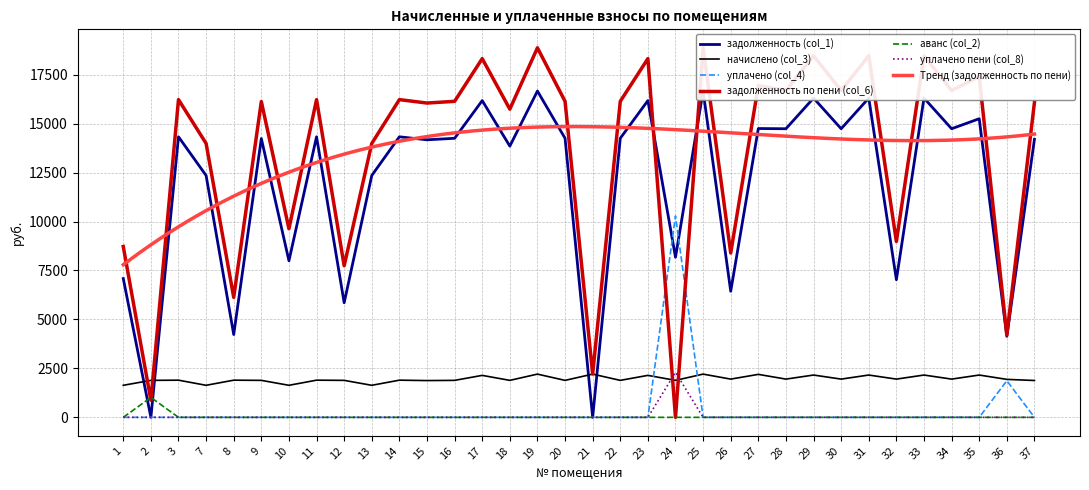

True or false: начислено (col_3) and задолженность (col_1) intersect in this chart.

True